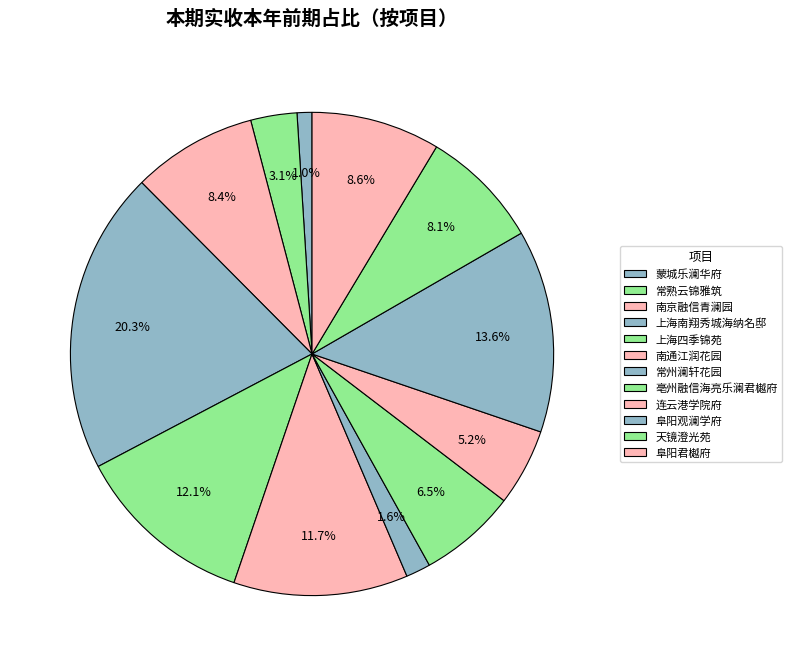

To the nearest percent, what is the difference between the 阜阳观澜学府 and 天镜澄光苑 slice percentages?

6%